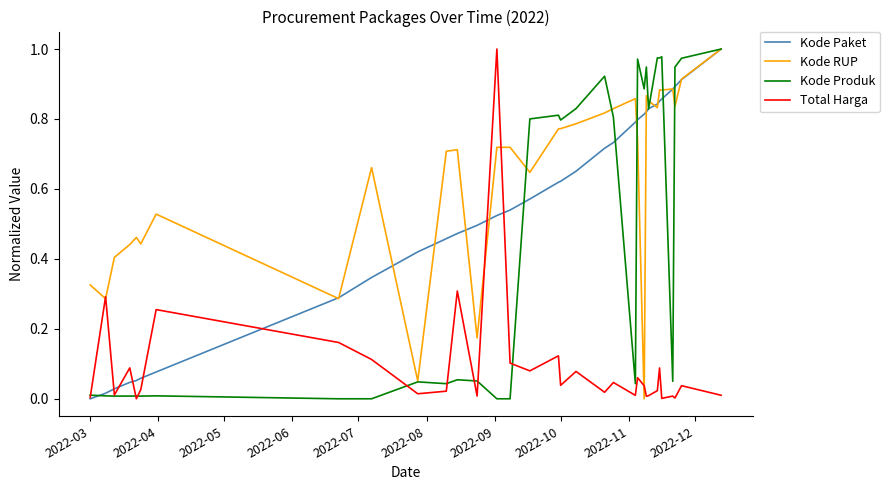

Which series has the largest total across all categories?

Kode RUP